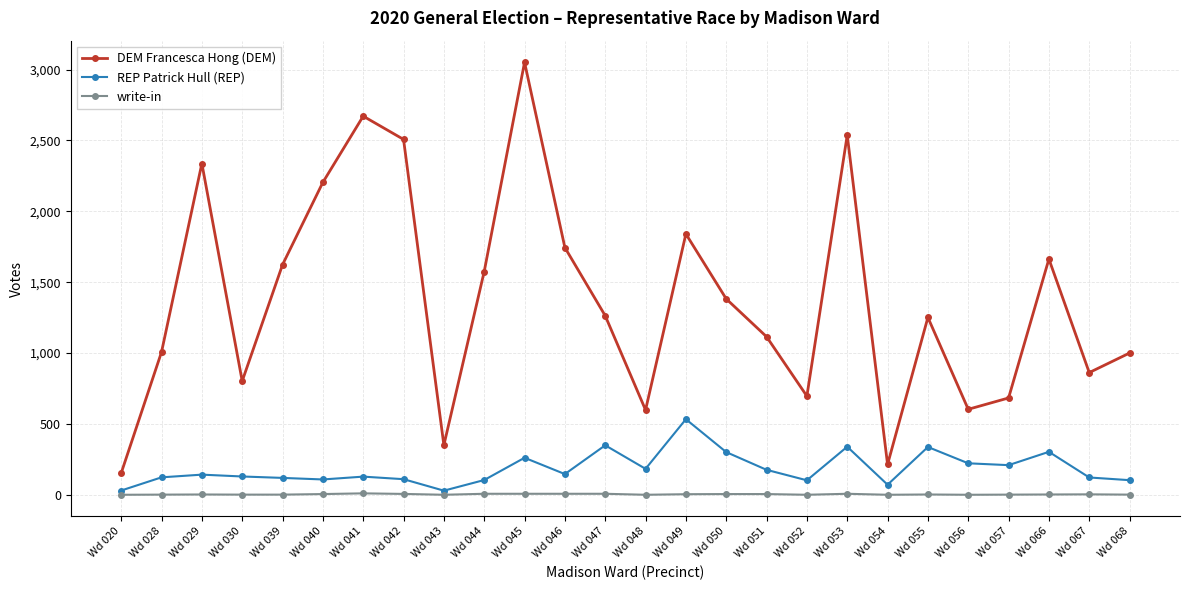

In REP Patrick Hull (REP), how many points are lower than both neighbors (excluding endpoints)?

7